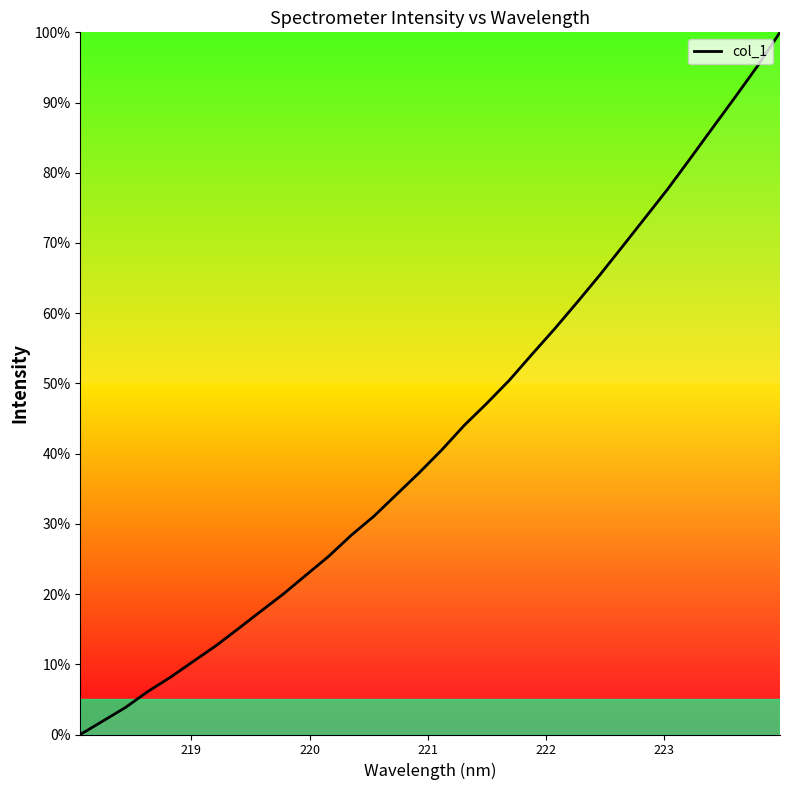

How many values are above zero?

31